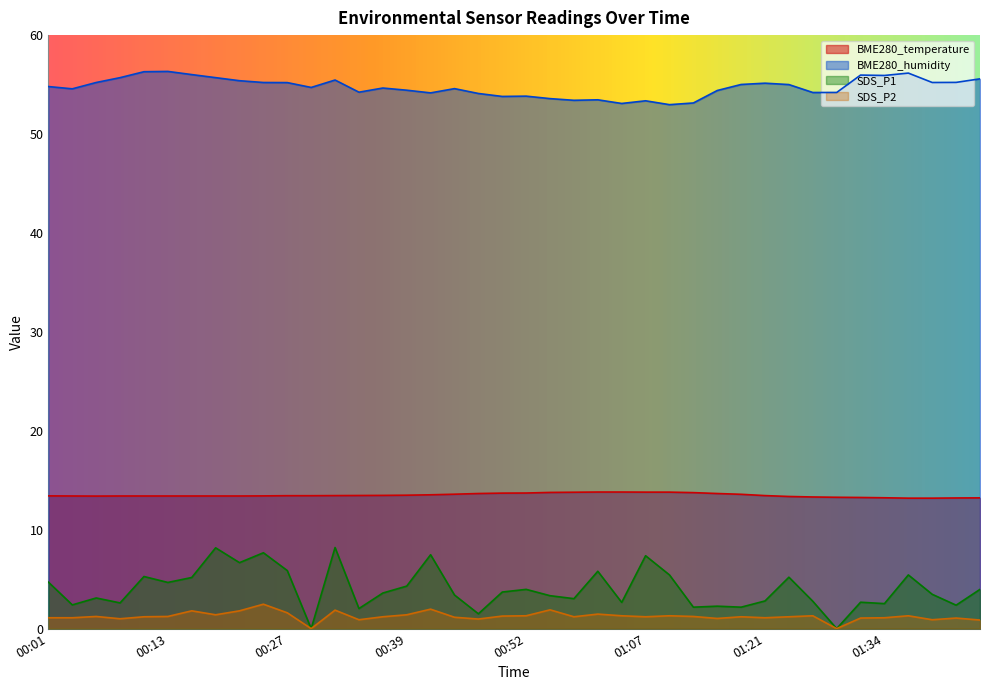

Reading left to right, transcribe all the data shown in this chart.

BME280_temperature: 00:01=13.4	00:03=13.4	00:06=13.4	00:09=13.4	00:11=13.4	00:13=13.4	00:16=13.4	00:18=13.4	00:21=13.4	00:24=13.4	00:27=13.4	00:29=13.4	00:32=13.4	00:34=13.5	00:37=13.5	00:39=13.5	00:42=13.5	00:45=13.6	00:47=13.7	00:50=13.7	00:52=13.7	00:55=13.8	00:58=13.8	01:01=13.8	01:04=13.8	01:07=13.8	01:10=13.8	01:12=13.8	01:15=13.7	01:18=13.6	01:21=13.4	01:23=13.4	01:26=13.3	01:29=13.3	01:32=13.3	01:34=13.2	01:37=13.2	01:39=13.2	01:42=13.2	01:45=13.2
BME280_humidity: 00:01=54.8	00:03=54.6	00:06=55.2	00:09=55.7	00:11=56.3	00:13=56.3	00:16=56.0	00:18=55.7	00:21=55.4	00:24=55.2	00:27=55.2	00:29=54.7	00:32=55.5	00:34=54.2	00:37=54.6	00:39=54.4	00:42=54.2	00:45=54.6	00:47=54.1	00:50=53.8	00:52=53.8	00:55=53.6	00:58=53.4	01:01=53.5	01:04=53.1	01:07=53.4	01:10=53.0	01:12=53.1	01:15=54.4	01:18=55.0	01:21=55.1	01:23=55.0	01:26=54.2	01:29=54.2	01:32=56.0	01:34=55.9	01:37=56.2	01:39=55.2	01:42=55.2	01:45=55.6
SDS_P1: 00:01=4.7	00:03=2.4	00:06=3.1	00:09=2.6	00:11=5.3	00:13=4.7	00:16=5.2	00:18=8.2	00:21=6.7	00:24=7.7	00:27=5.9	00:29=0.0	00:32=8.2	00:34=2.0	00:37=3.6	00:39=4.3	00:42=7.5	00:45=3.4	00:47=1.5	00:50=3.7	00:52=4.0	00:55=3.3	00:58=3.0	01:01=5.8	01:04=2.6	01:07=7.4	01:10=5.4	01:12=2.2	01:15=2.3	01:18=2.2	01:21=2.8	01:23=5.2	01:26=2.8	01:29=0.0	01:32=2.7	01:34=2.5	01:37=5.4	01:39=3.5	01:42=2.4	01:45=4.0
SDS_P2: 00:01=1.1	00:03=1.1	00:06=1.2	00:09=1.0	00:11=1.2	00:13=1.2	00:16=1.8	00:18=1.4	00:21=1.8	00:24=2.5	00:27=1.6	00:29=0.0	00:32=1.9	00:34=0.9	00:37=1.2	00:39=1.4	00:42=2.0	00:45=1.1	00:47=1.0	00:50=1.3	00:52=1.3	00:55=1.9	00:58=1.2	01:01=1.5	01:04=1.3	01:07=1.2	01:10=1.3	01:12=1.2	01:15=1.0	01:18=1.2	01:21=1.1	01:23=1.2	01:26=1.3	01:29=0.0	01:32=1.1	01:34=1.1	01:37=1.3	01:39=0.9	01:42=1.1	01:45=0.9